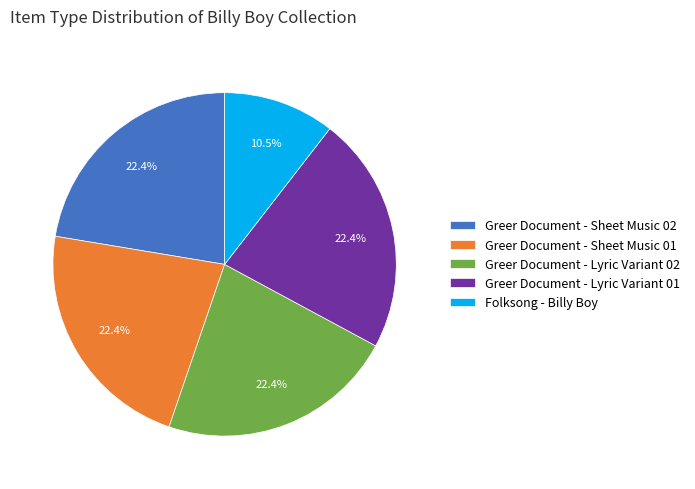

Which slice is the smallest?

Folksong - Billy Boy